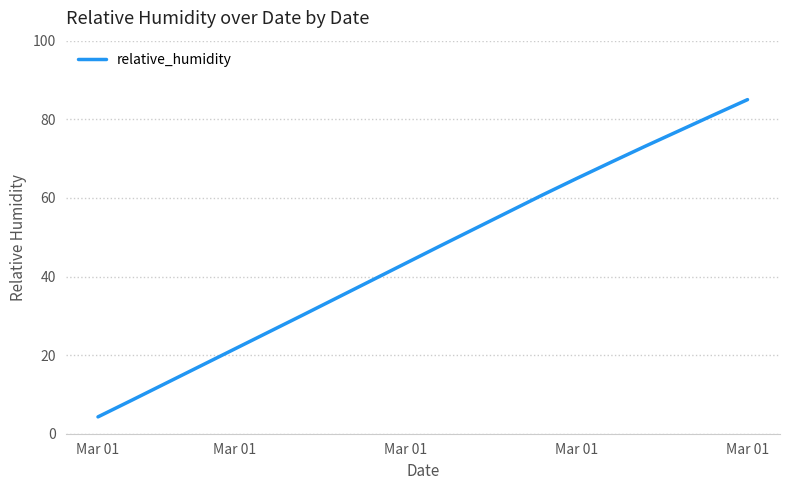

What is the difference between the maximum and minimum values?

80.7